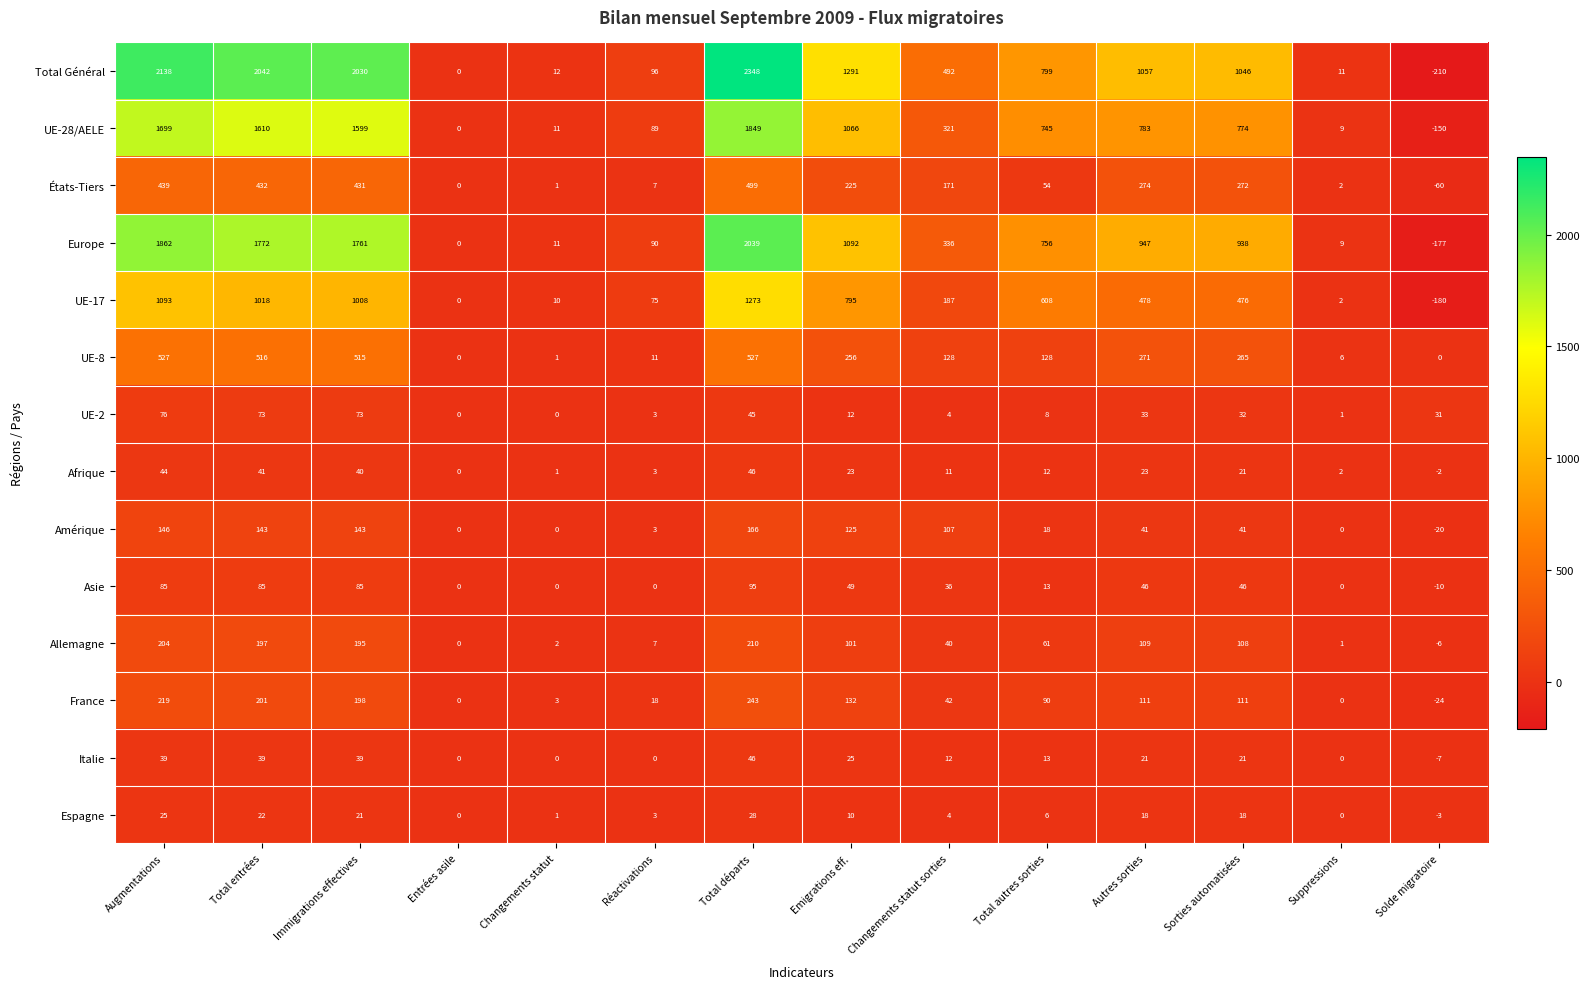

What is the smallest value displayed?

-210